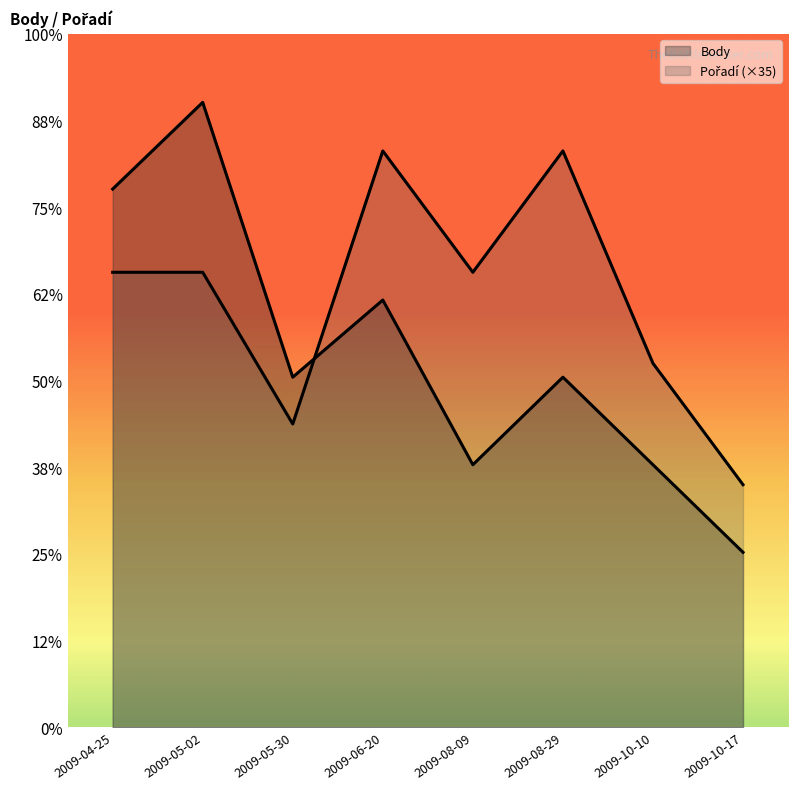

At which label is Body closest to 461?

2009-06-20